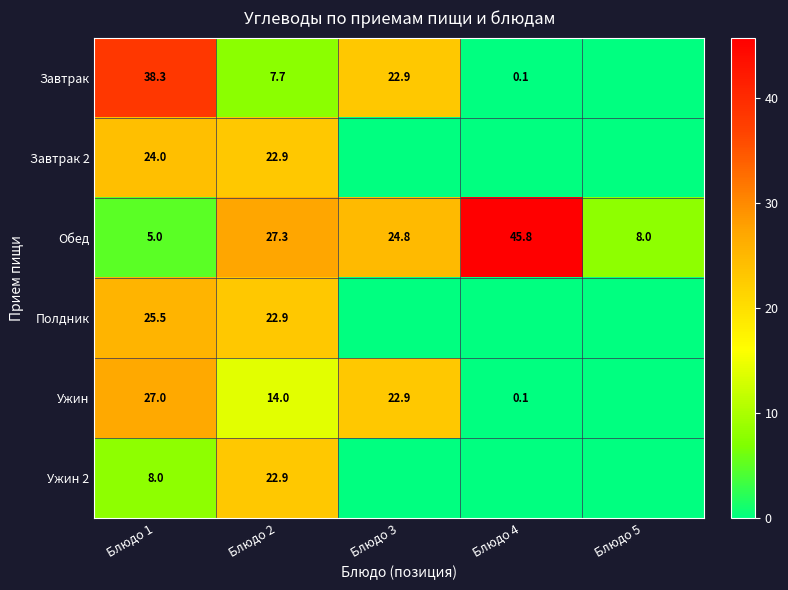

At which label is Обед closest to 25?

Блюдо 3